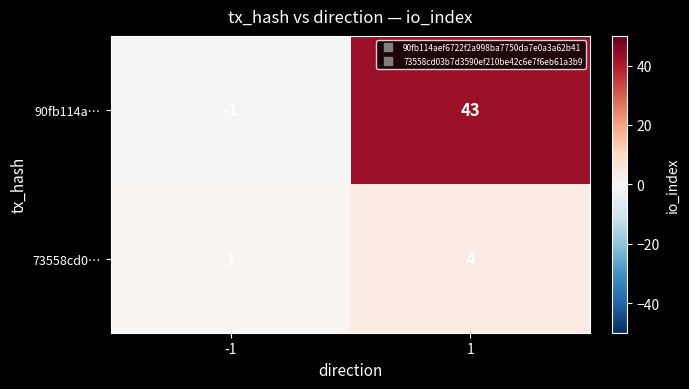

What is the difference between the maximum and minimum values in the 73558cd0… series?

3